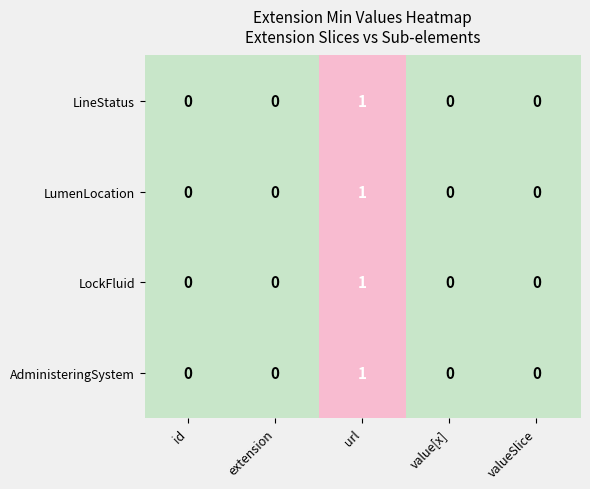

At which category is the sum across all series the highest?

url